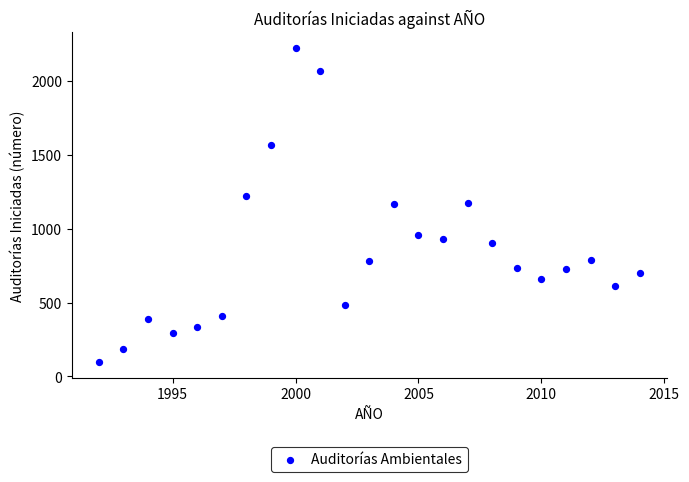

What is the range of X values (max minus min)?

22